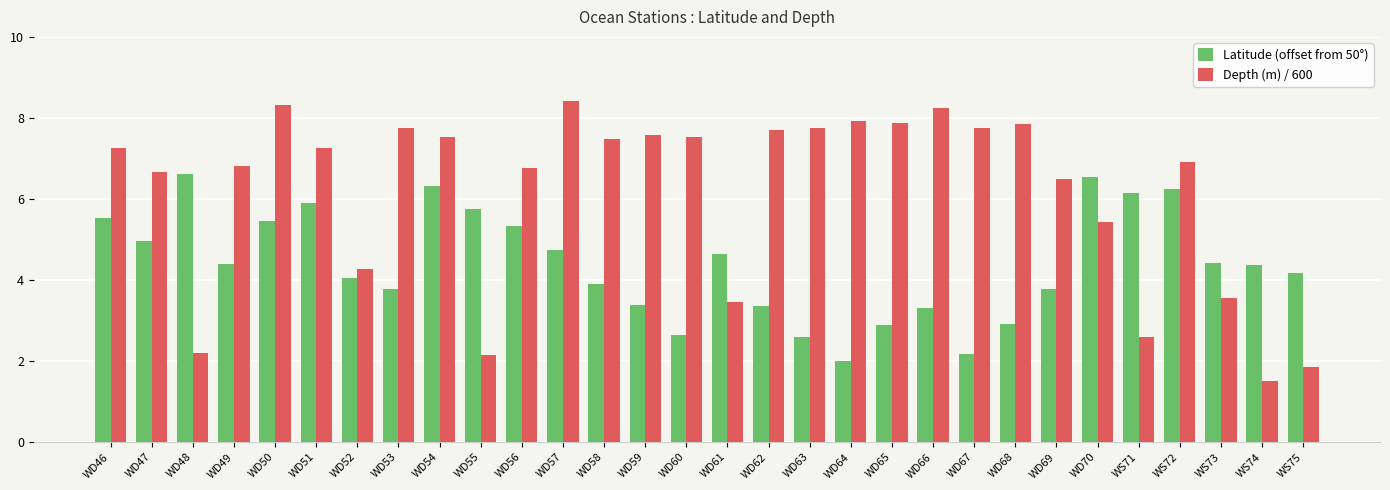

What is the value of the Depth (m) / 600 bar at the 27th from the left?

6.9